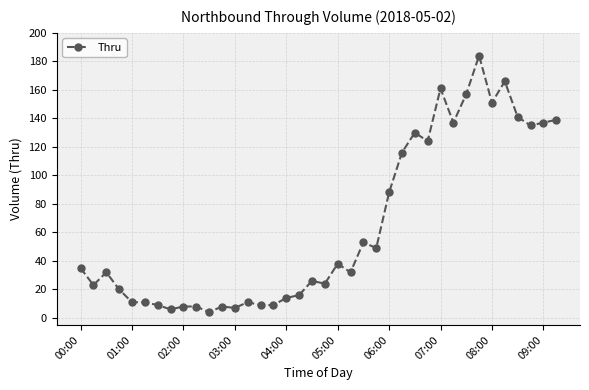

What is the maximum value shown in the chart?

184